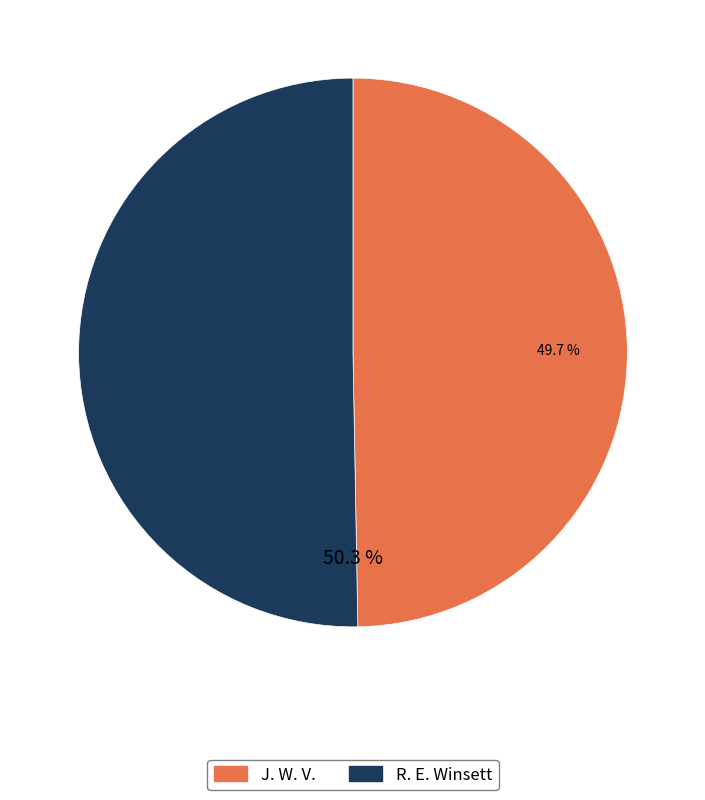

Which slice is the largest?

R. E. Winsett